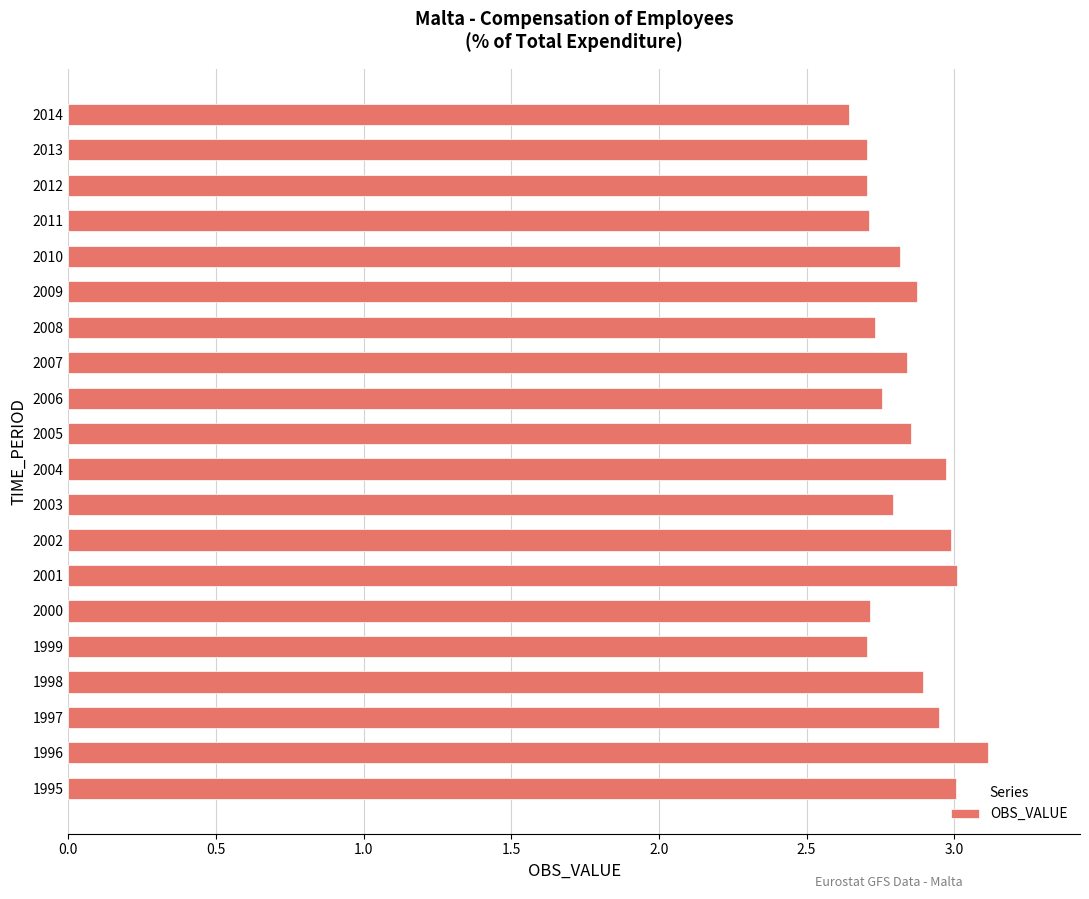

Approximately how many times larger is the value at 2000 compared to 2014?

1.0